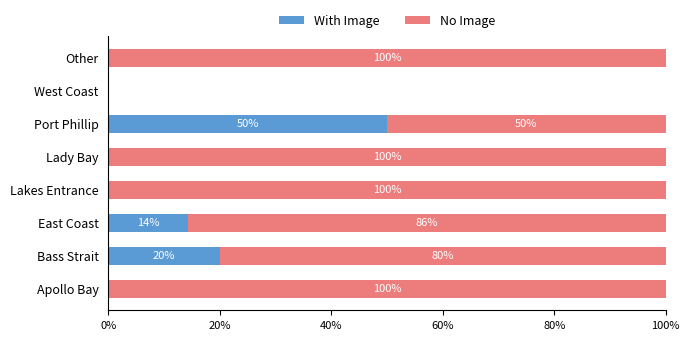

Is it true that With Image equals -22.8 at Lakes Entrance?

False